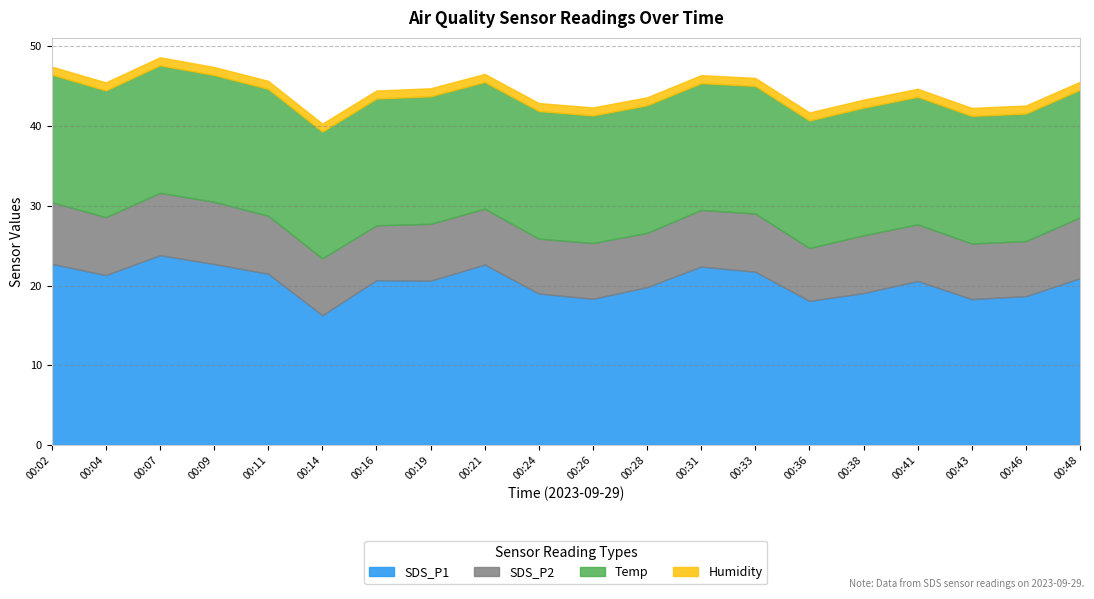

Reading right to left, extract all data points from this chart.

SDS_P1: 00:48=20.9	00:46=18.7	00:43=18.3	00:41=20.6	00:38=19.1	00:36=18.1	00:33=21.7	00:31=22.4	00:28=19.8	00:26=18.3	00:24=19.0	00:21=22.6	00:19=20.6	00:16=20.7	00:14=16.3	00:11=21.5	00:09=22.7	00:07=23.8	00:04=21.3	00:02=22.7
SDS_P2: 00:48=7.6	00:46=6.9	00:43=7.0	00:41=7.1	00:38=7.2	00:36=6.6	00:33=7.3	00:31=7.1	00:28=6.8	00:26=7.0	00:24=6.9	00:21=7.0	00:19=7.1	00:16=6.9	00:14=7.1	00:11=7.3	00:09=7.8	00:07=7.8	00:04=7.3	00:02=7.7
Temp: 00:48=16.0	00:46=16.0	00:43=16.0	00:41=16.0	00:38=16.0	00:36=16.0	00:33=16.0	00:31=15.9	00:28=16.0	00:26=16.0	00:24=16.0	00:21=15.9	00:19=16.0	00:16=15.9	00:14=15.9	00:11=15.9	00:09=15.9	00:07=16.0	00:04=15.9	00:02=16.0
Humidity: 00:48=1.0	00:46=1.0	00:43=1.0	00:41=1.0	00:38=1.0	00:36=1.0	00:33=1.0	00:31=1.0	00:28=1.0	00:26=1.0	00:24=1.0	00:21=1.0	00:19=1.0	00:16=1.0	00:14=1.0	00:11=1.0	00:09=1.0	00:07=1.0	00:04=1.0	00:02=1.0